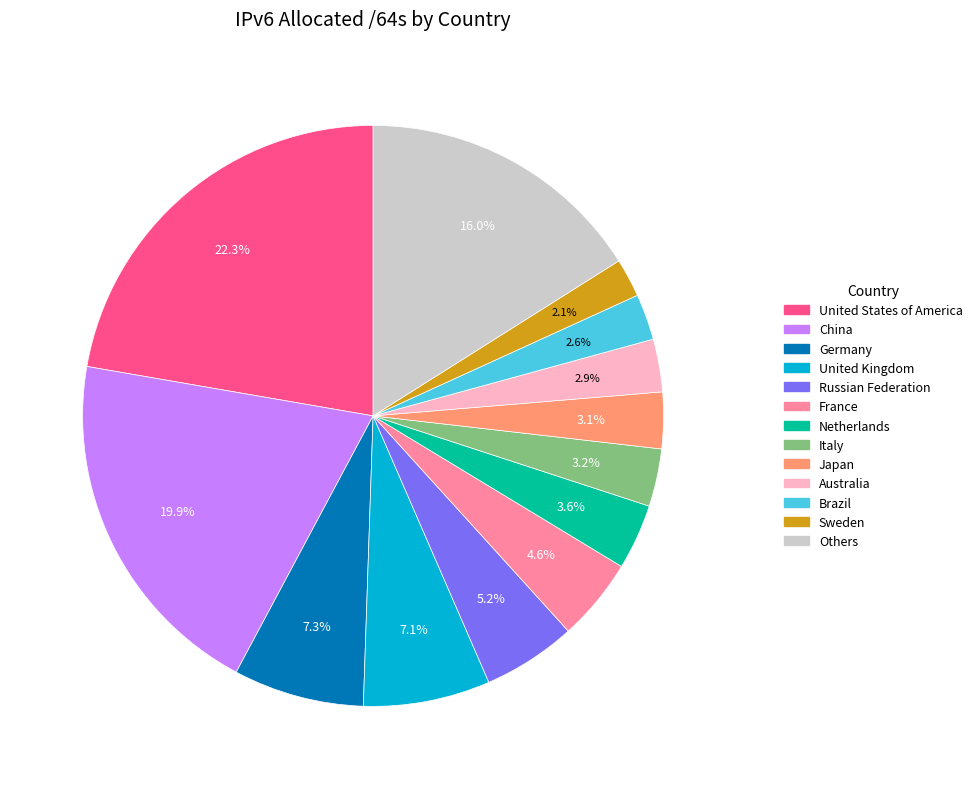

Does any single category account for the majority?

No